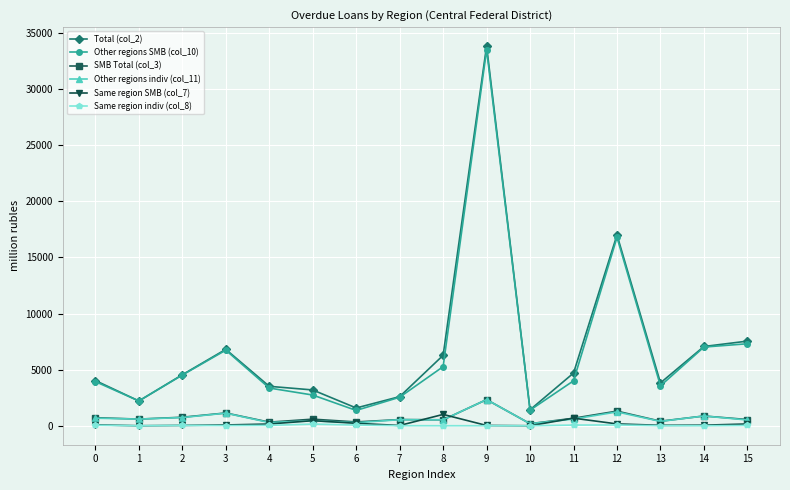

At how many categories does at least one series exceed 32794?

1